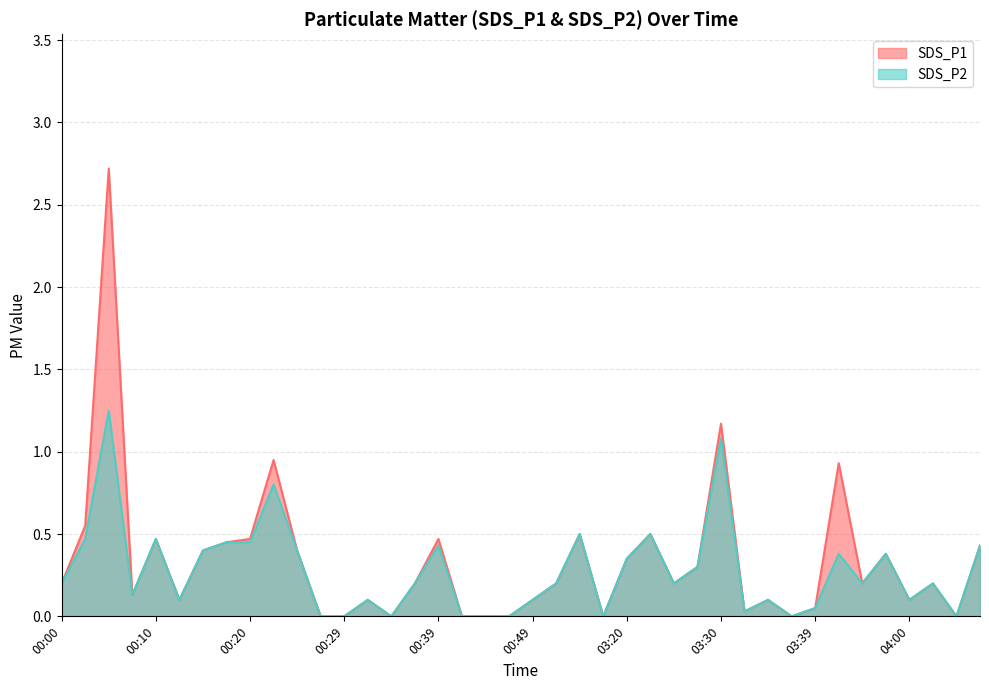

True or false: SDS_P1 and SDS_P2 intersect in this chart.

False